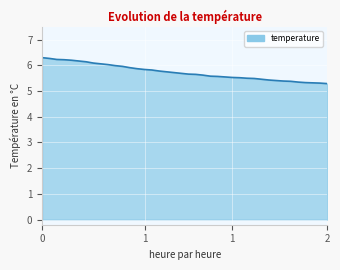

What is the maximum value shown in the chart?

6.3